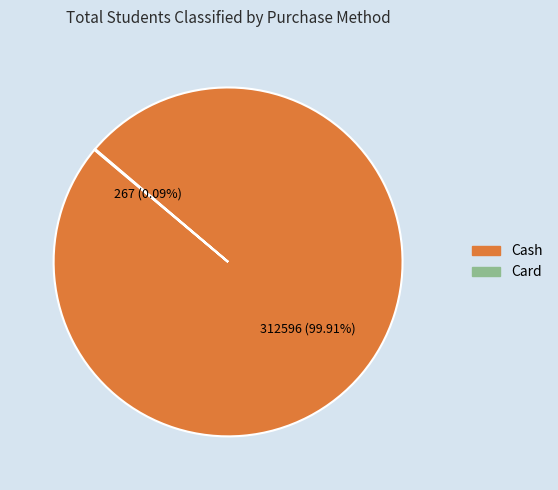

Is there a majority slice in this chart?

Yes